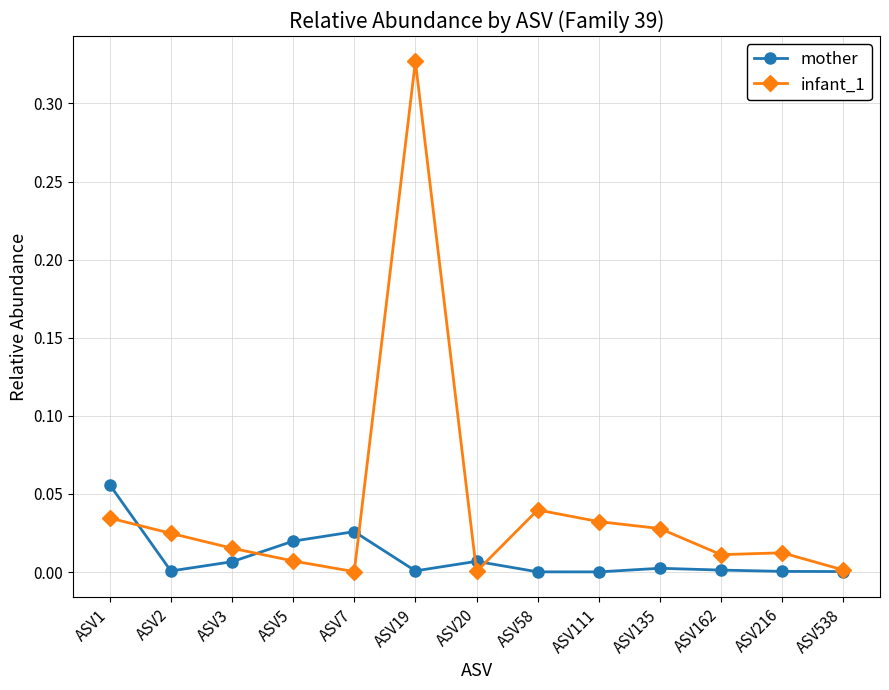

At which category does the chart reach its peak across all series?

ASV19